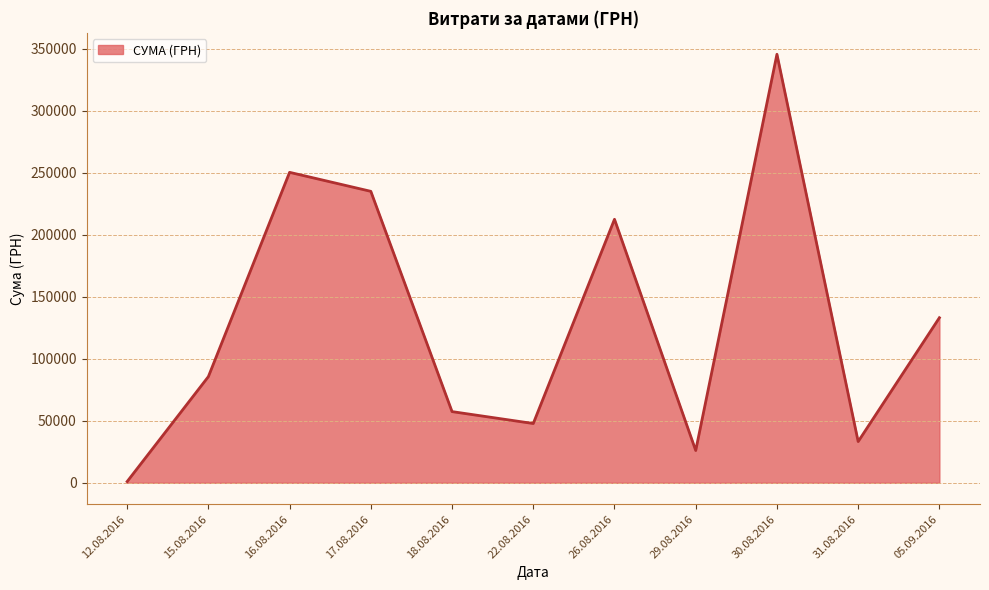

Rank the categories by value from highest to lowest.

30.08.2016, 16.08.2016, 17.08.2016, 26.08.2016, 05.09.2016, 15.08.2016, 18.08.2016, 22.08.2016, 31.08.2016, 29.08.2016, 12.08.2016